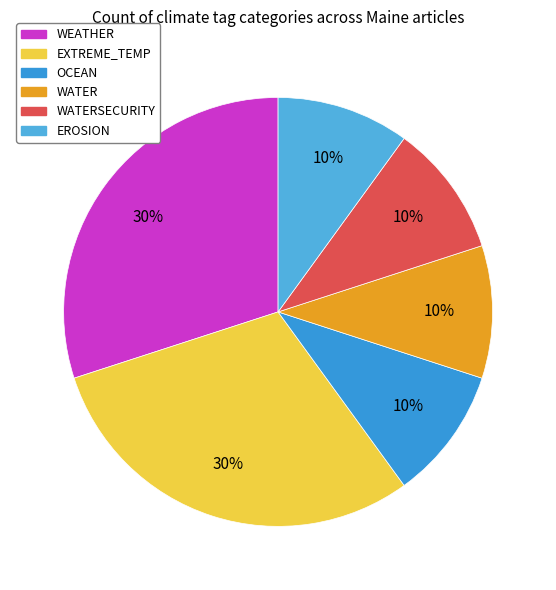

To the nearest percent, what is the difference between the largest and smallest slice percentages?

20%